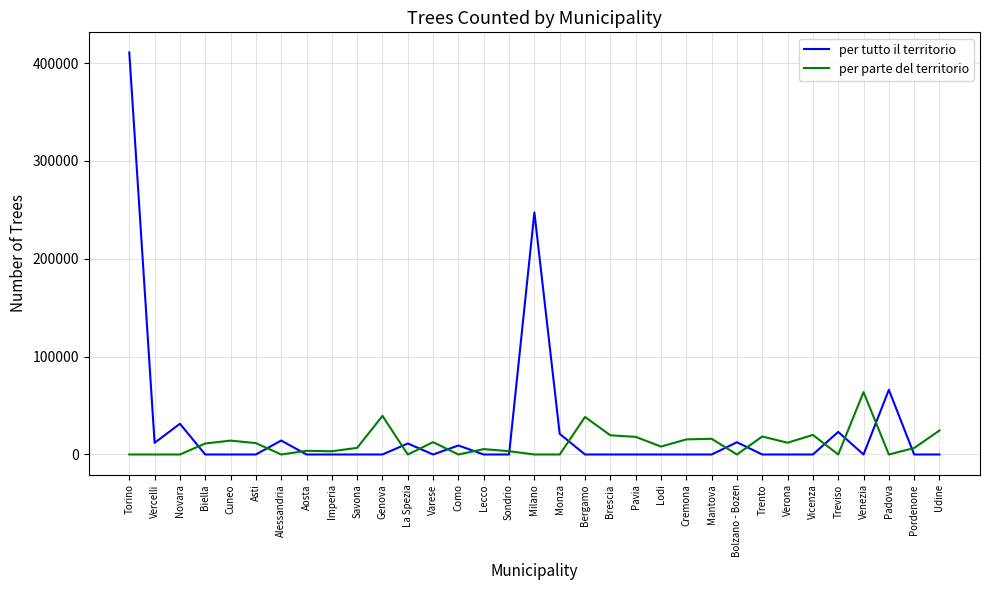

Is the value of per parte del territorio at Venezia greater than the value of per tutto il territorio at Trento?

Yes